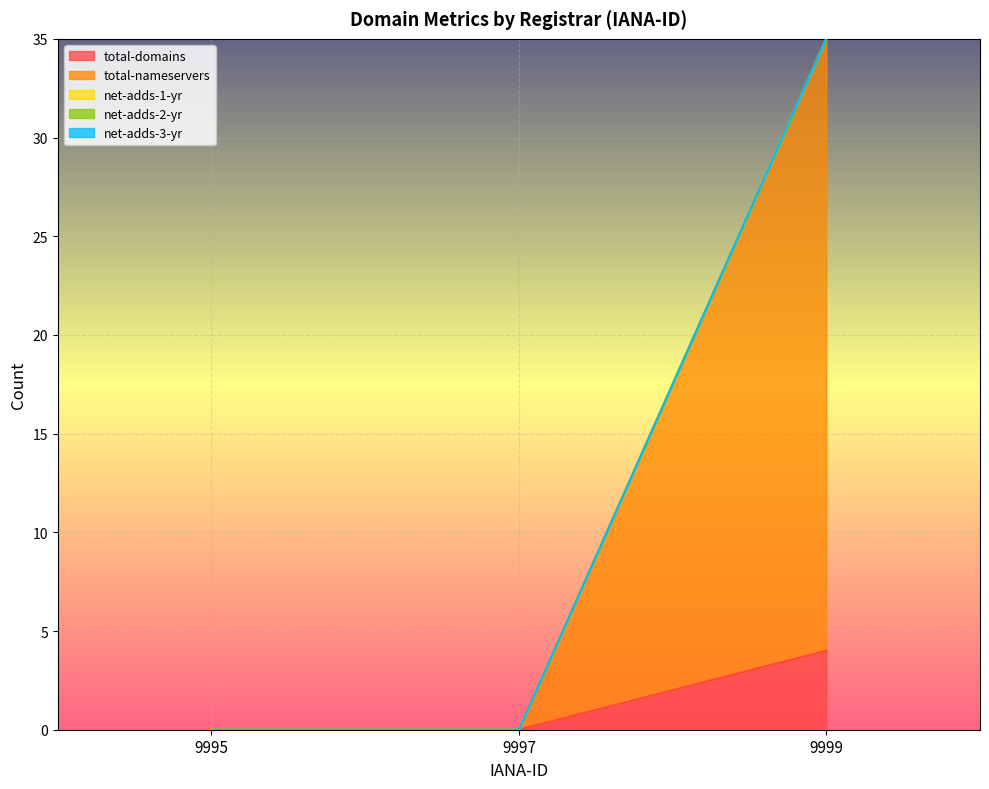

Does the chart display data point markers on the line(s)?

No